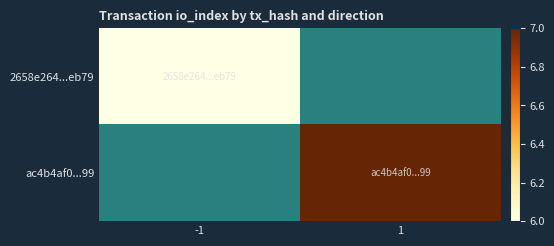

List the series in order of their peak value, lowest first.

2658e264...eb79, ac4b4af0...99